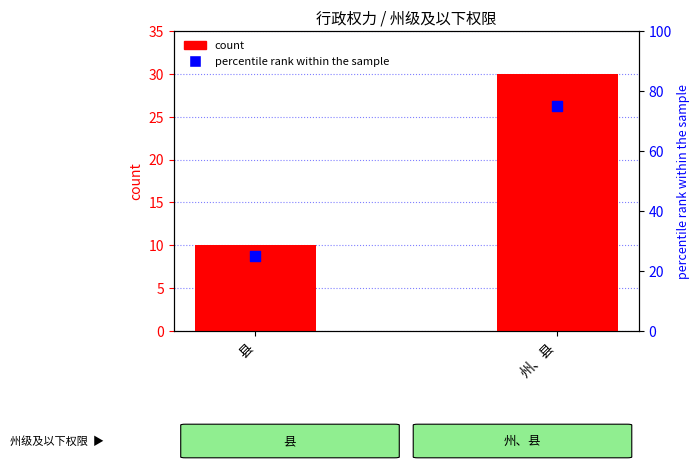

Which series reaches the minimum Y coordinate?

count